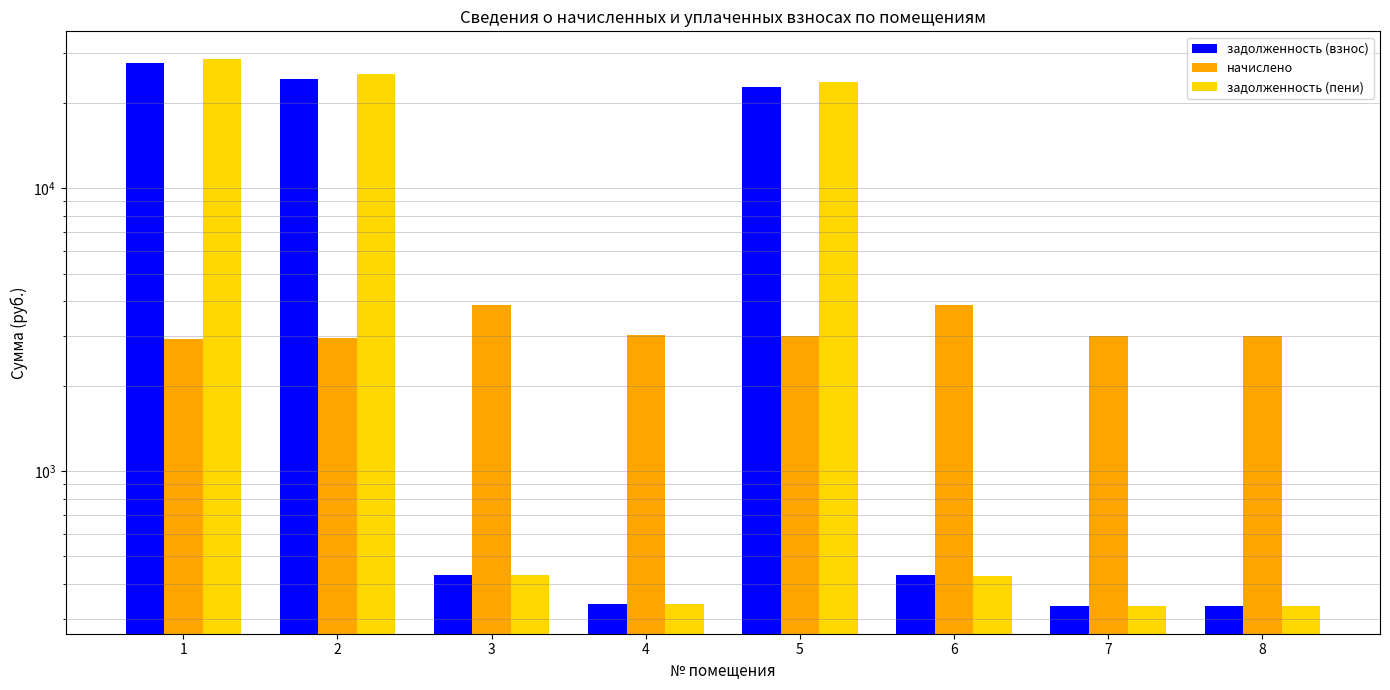

What is the sum of all задолженность (взнос) values?

76805.0